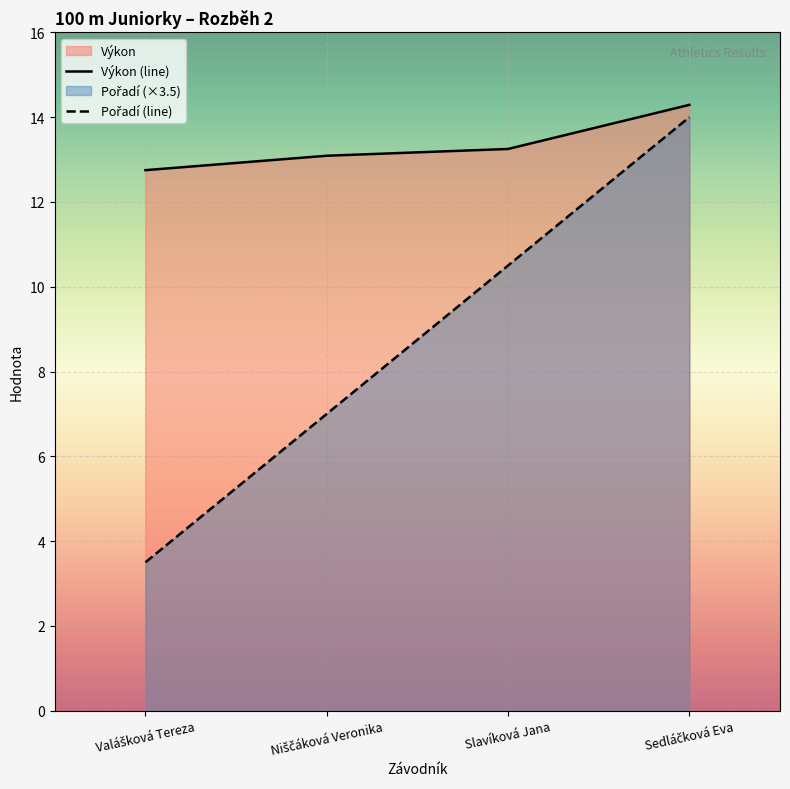

True or false: Pořadí has more than 1 interior local peaks.

False